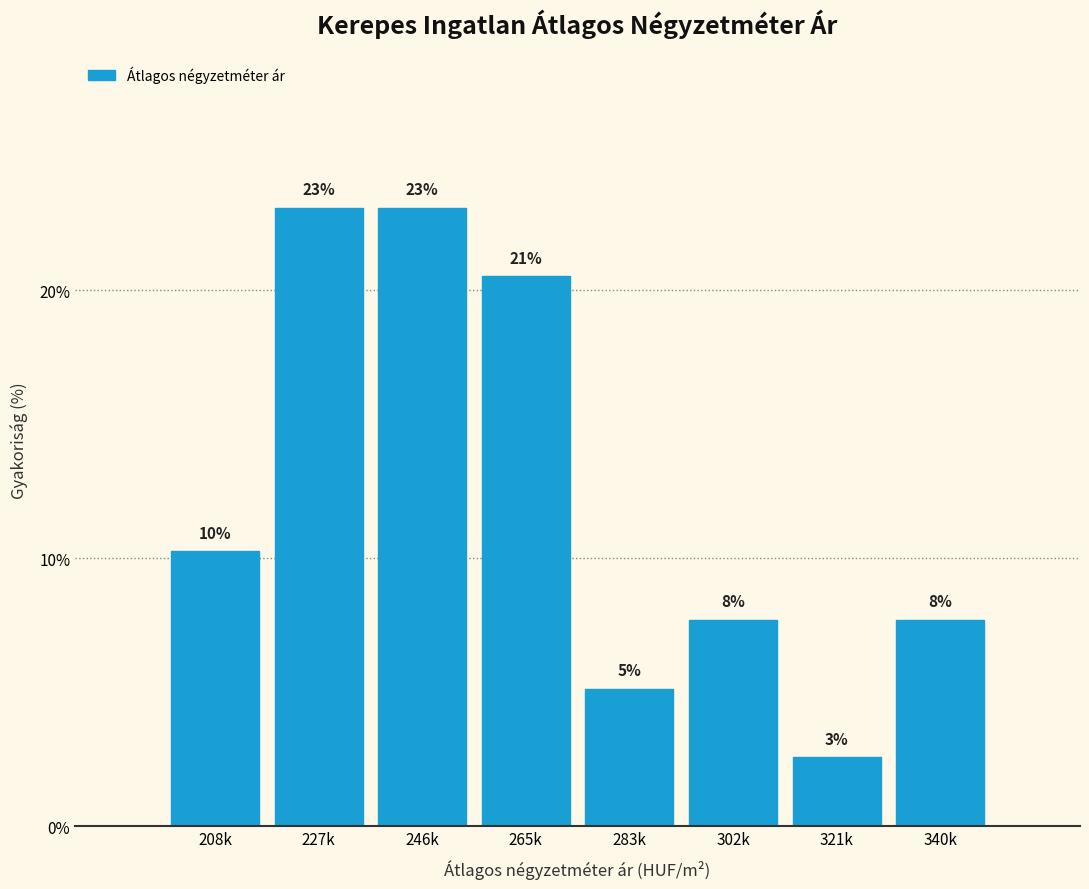

How many bars are there in total?

8